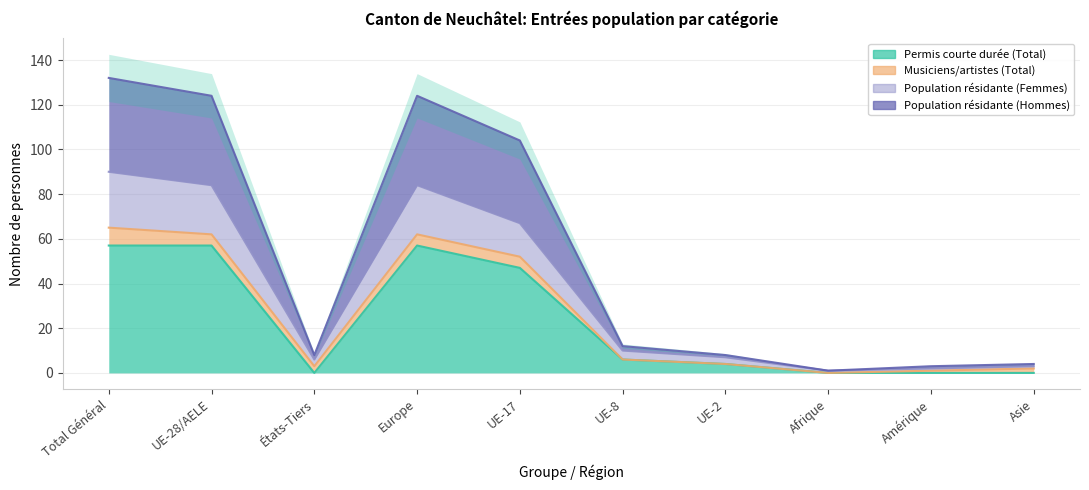

Between UE-8 and Afrique, which series saw the biggest shift?

Population résidante (Femmes)